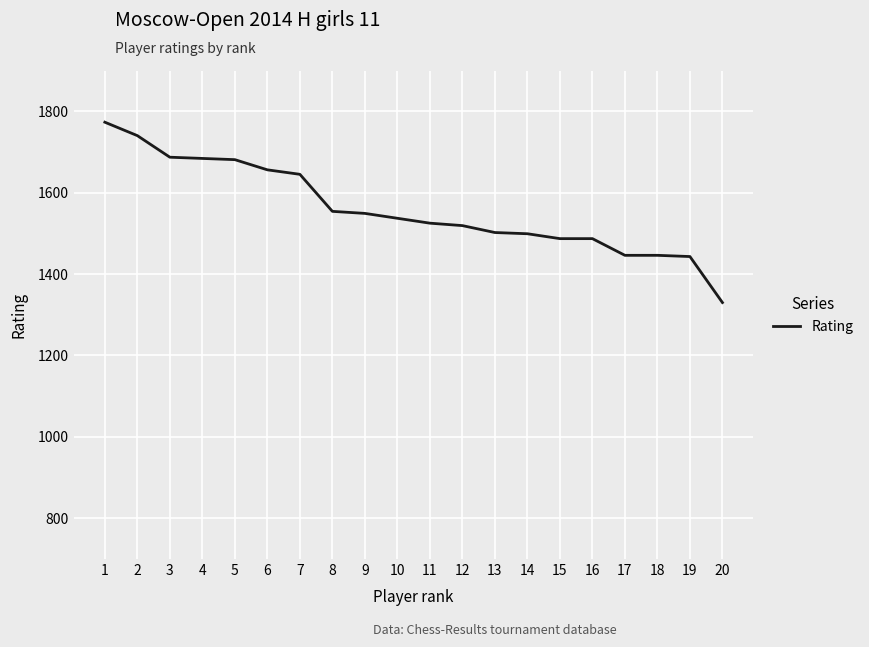

Where does the data first go above 1537?

1